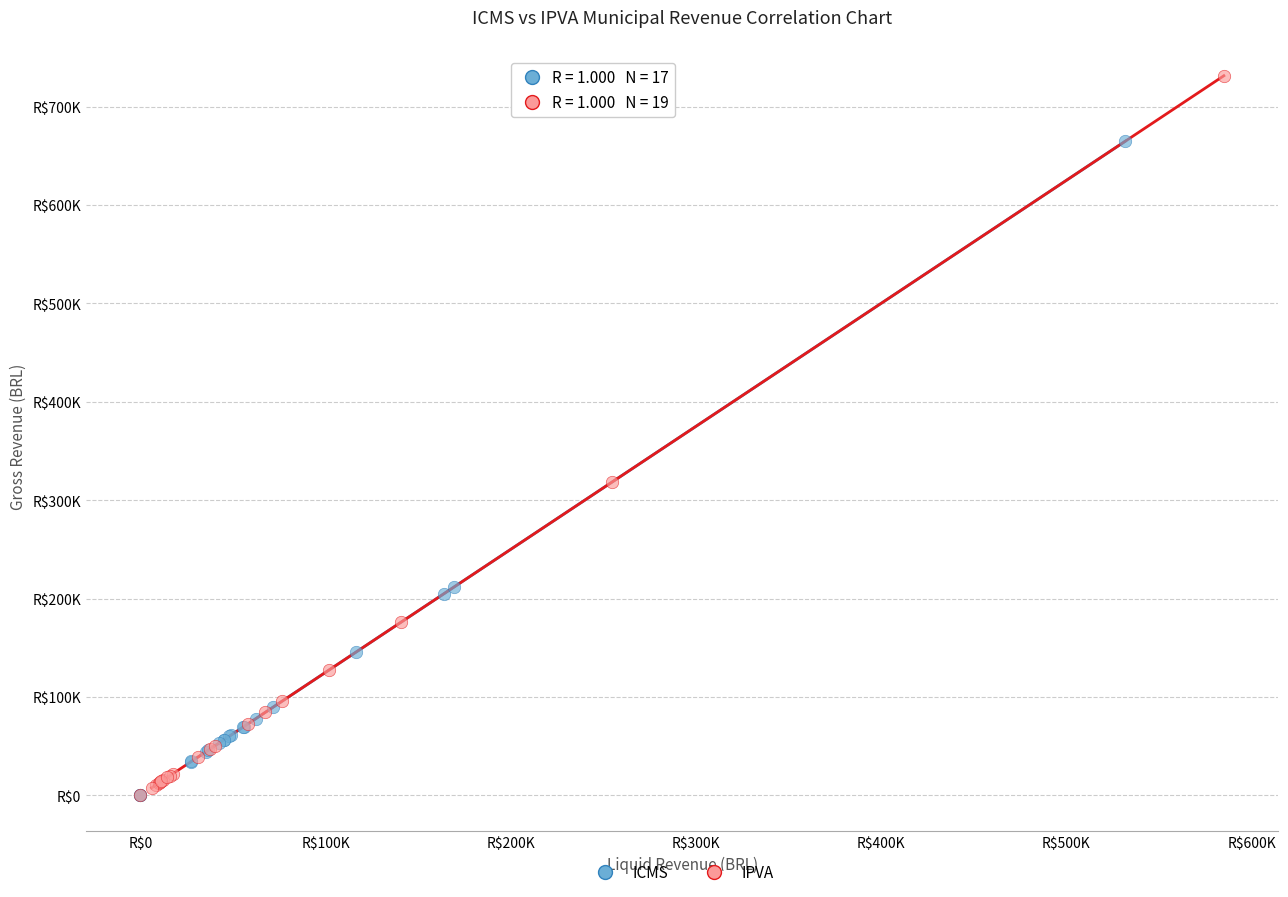

Which series reaches the maximum Y coordinate?

IPVA